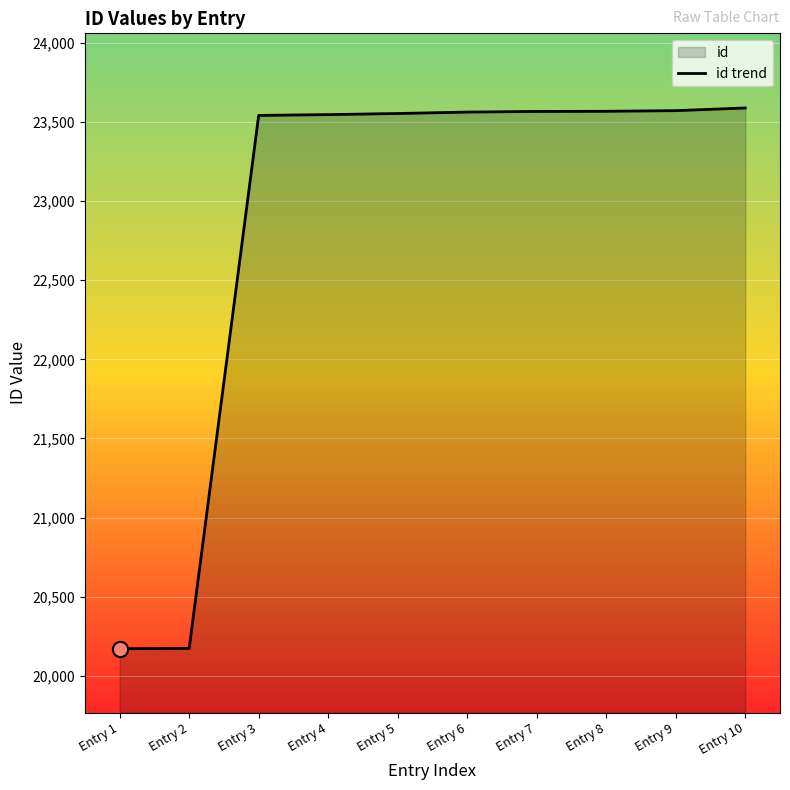

What is the ratio of the value at Entry 8 to the value at Entry 7?

1.0